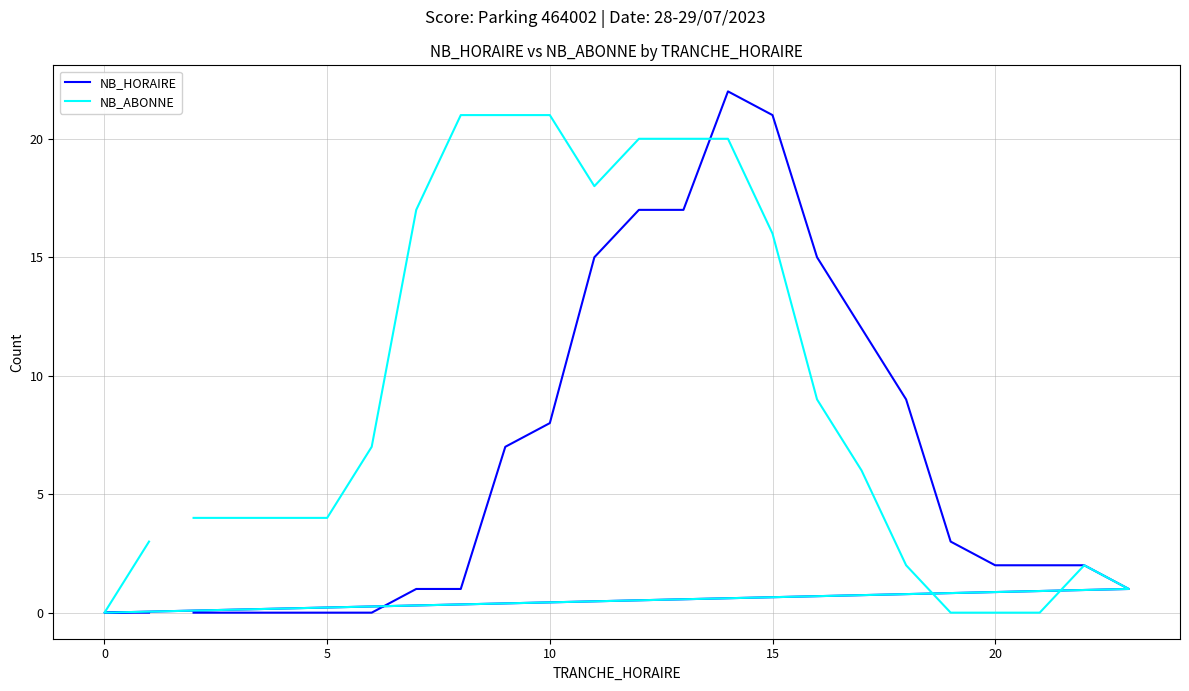

How many series are shown in this chart?

2